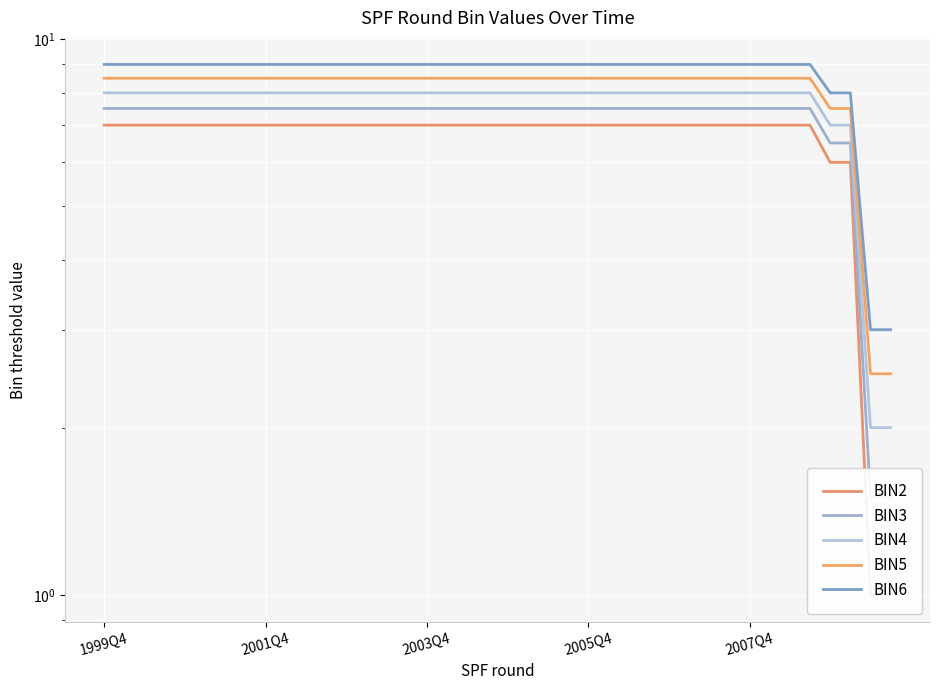

Which series has the widest spread of values?

BIN2